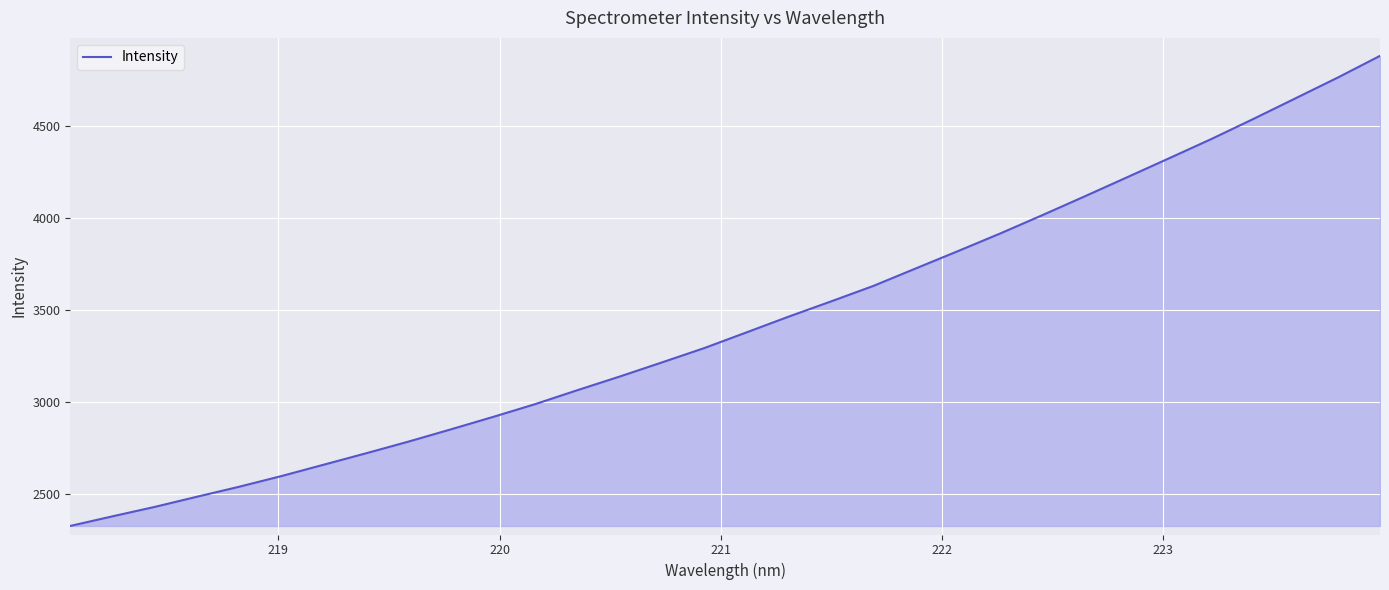

Count the number of categories in the chart.

32